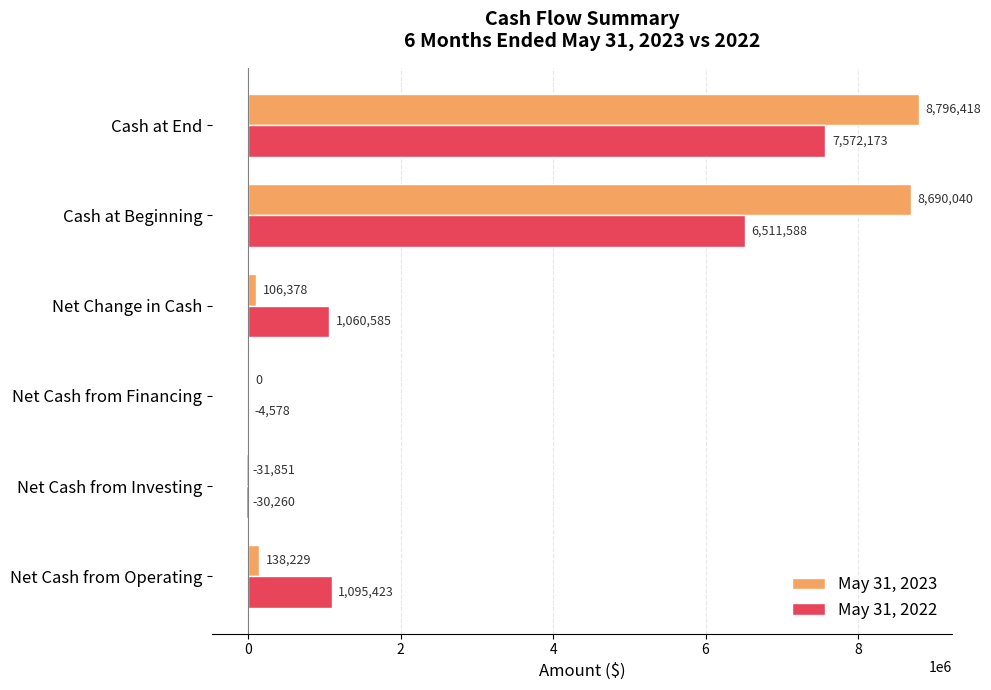

What is the maximum value shown in the chart?

8796418